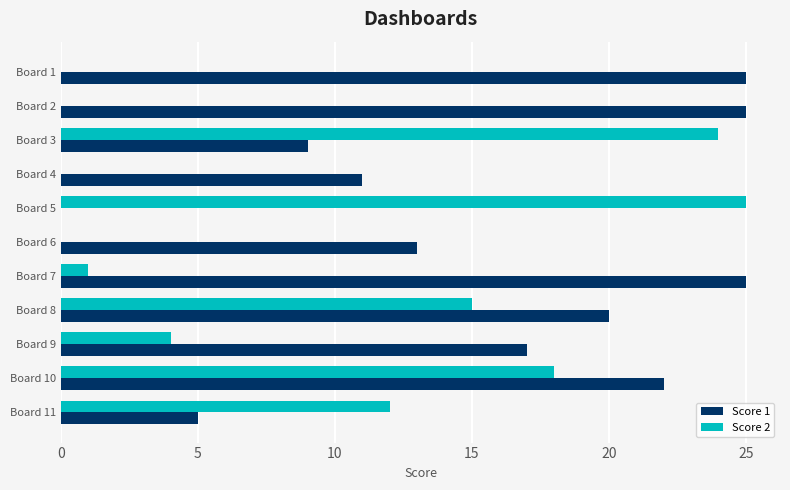

What is the highest value of the Score 1 series?

25